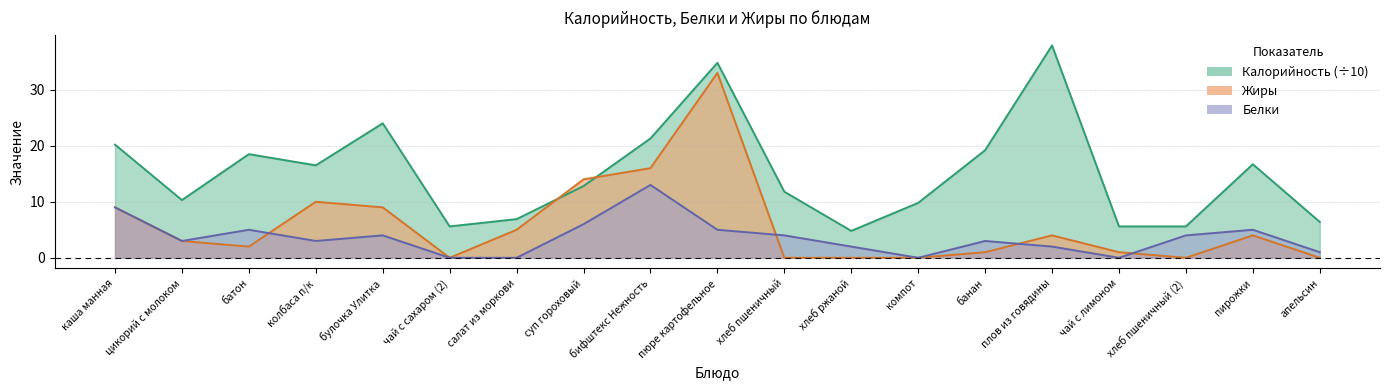

The value of Калорийность at плов из говядины is 37.9. True or false?

True